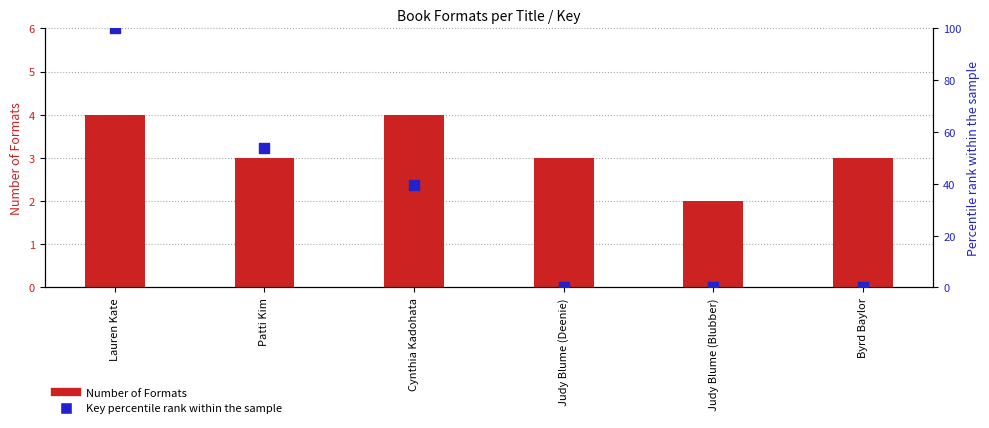

Which series has the widest spread of Y values?

Key percentile rank